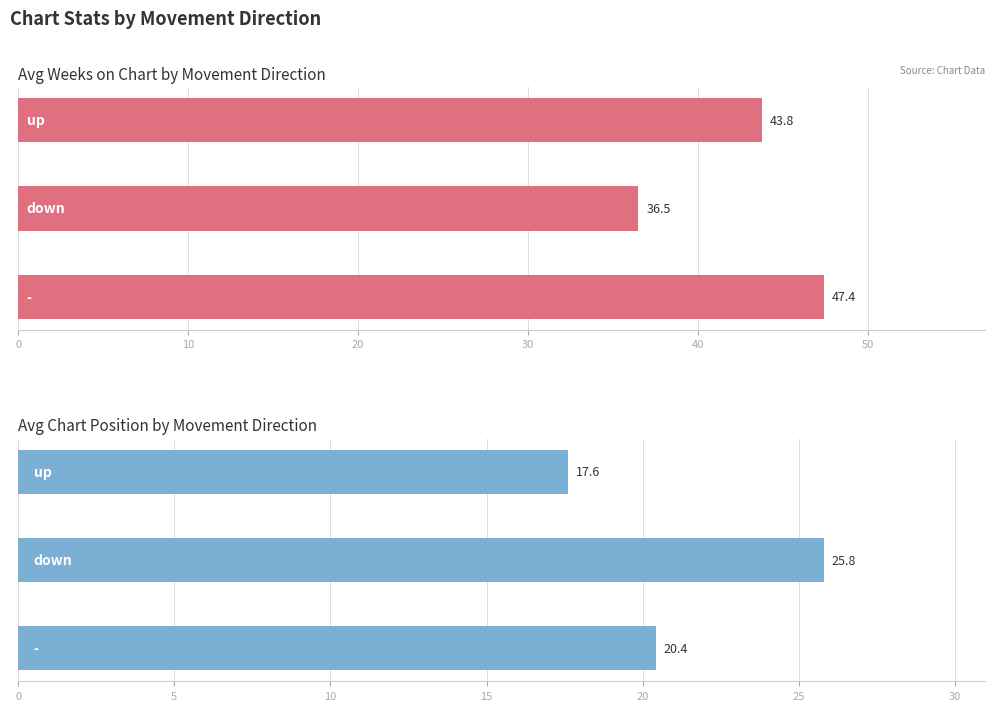

The value of Avg Chart Position by Movement Direction at 0 is 17.6. True or false?

True